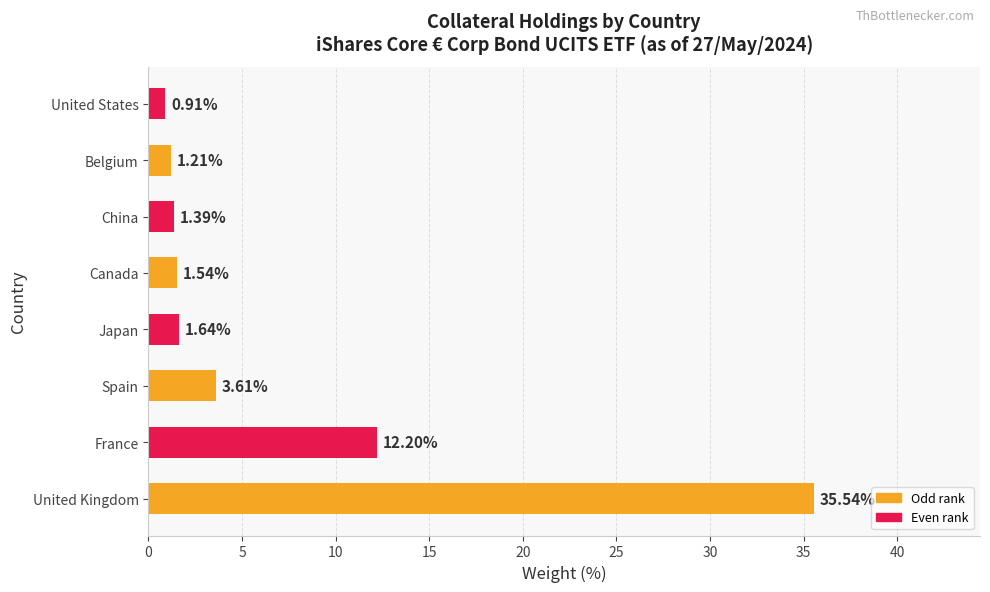

Rank the categories by value from highest to lowest.

United Kingdom, France, Spain, Japan, Canada, China, Belgium, United States